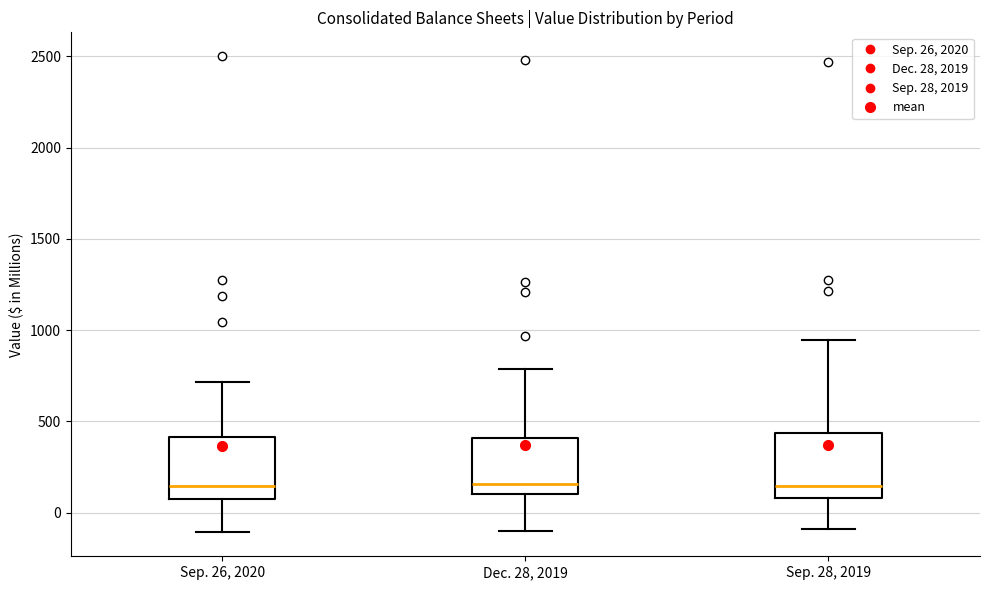

Reading left to right, read every box against the y-axis: the position of its median line, the range the box covers, and the ends of its whiskers. The values are not printed on the chart, so give them approximately, as read against the axis.

Sep. 26, 2020: median 150, box 100 to 400, whiskers -100 to 700
Dec. 28, 2019: median 150, box 100 to 400, whiskers -100 to 800
Sep. 28, 2019: median 150, box 100 to 450, whiskers -100 to 950